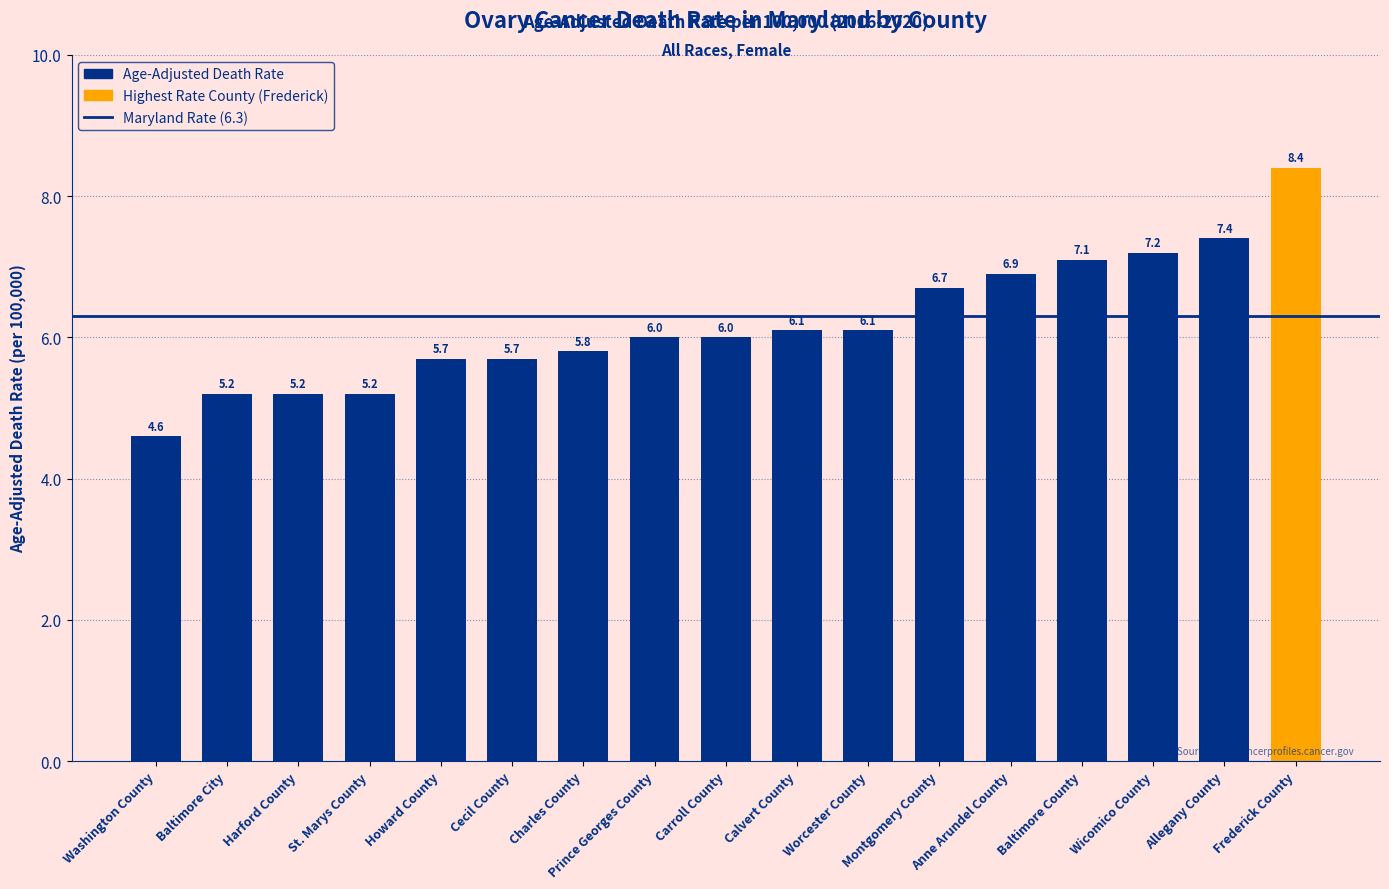

What is the approximate value at Harford County?

5.2